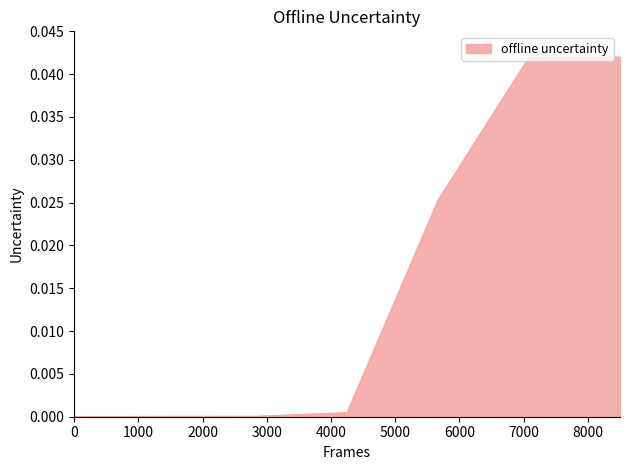

True or false: there are more than 2 points higher than both neighbors.

False